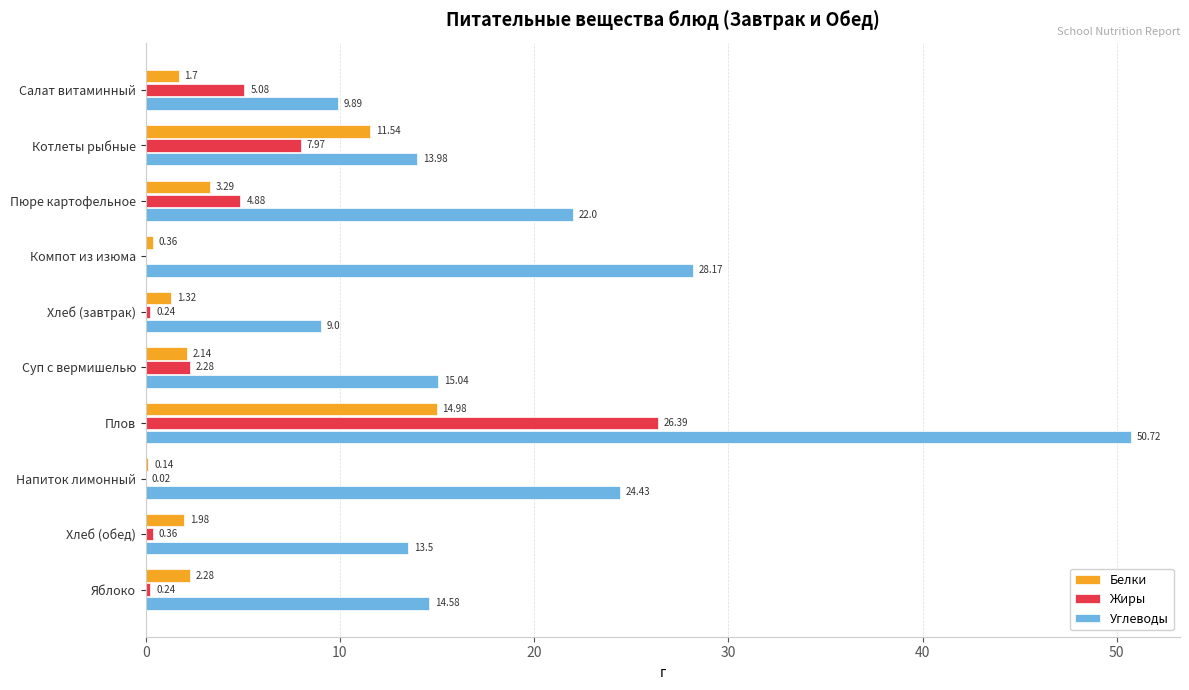

What is the total value across all series at Котлеты рыбные?

33.5